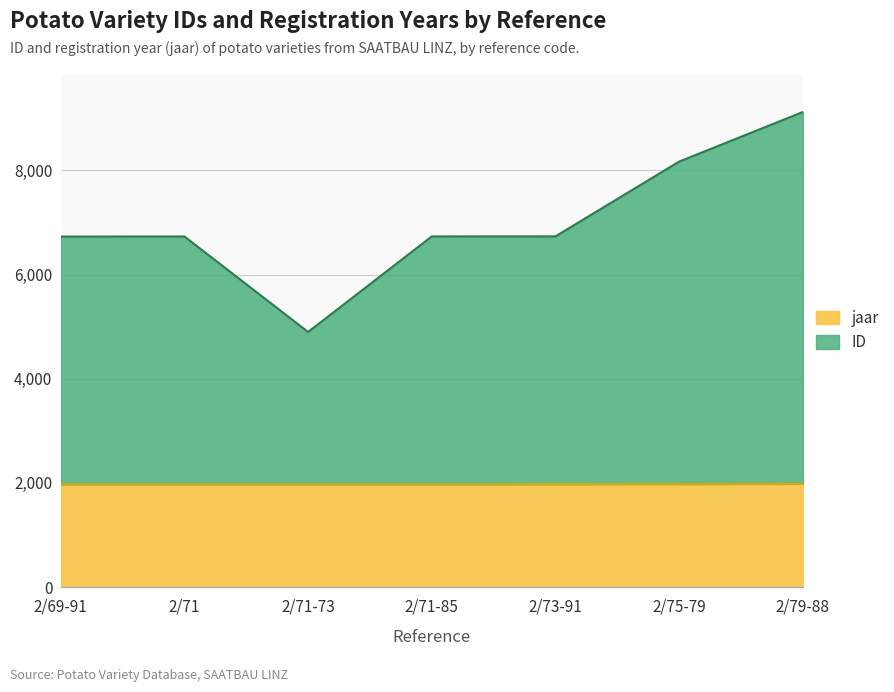

Reading left to right, list all the values displayed in this chart.

ID: 6729	6731	4897	6732	6733	8169	9121
jaar: 1969	1970	1970	1970	1974	1976	1980